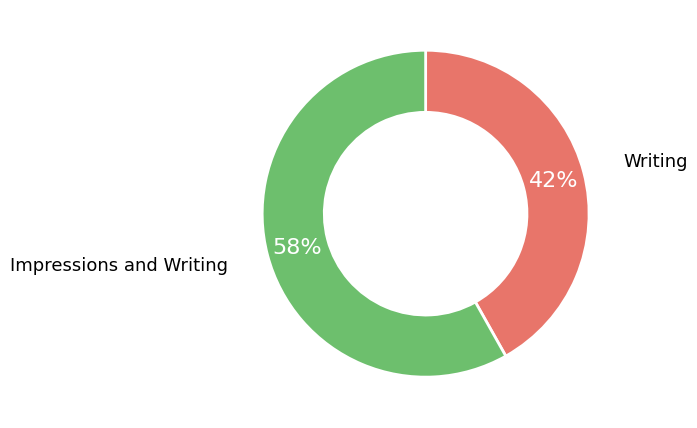

Which slice represents more than half of the pie?

Impressions and Writing